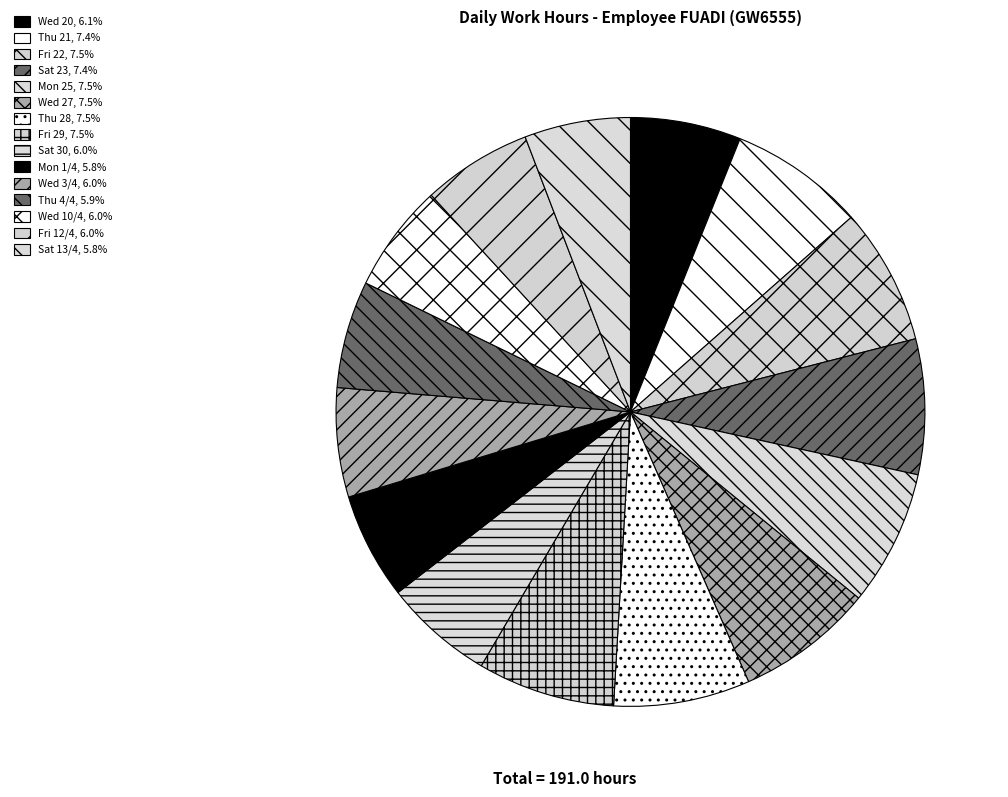

Is Thu 28 the majority of the pie?

No